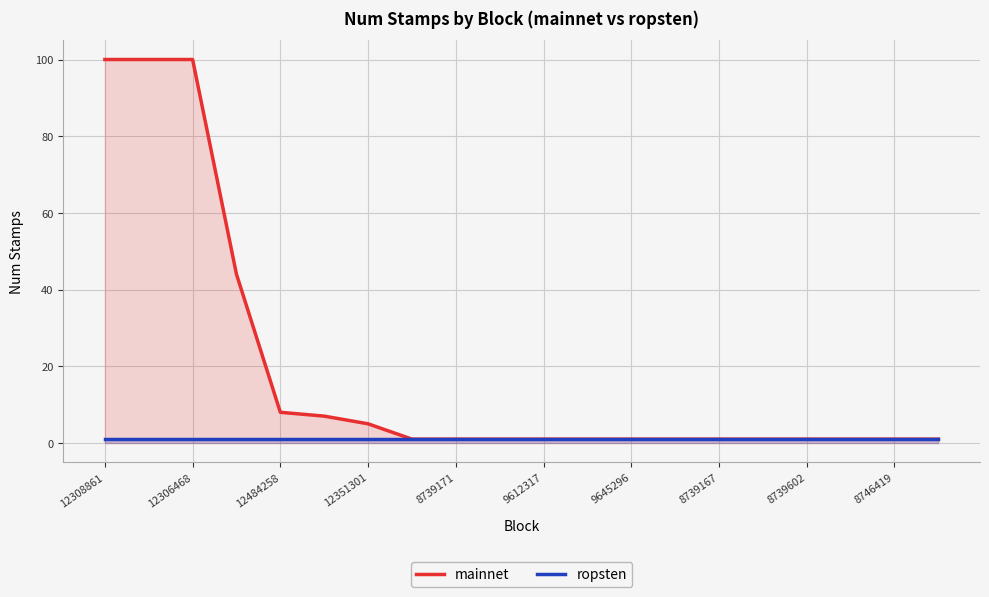

List the series in order of their overall mean, highest first.

mainnet, ropsten